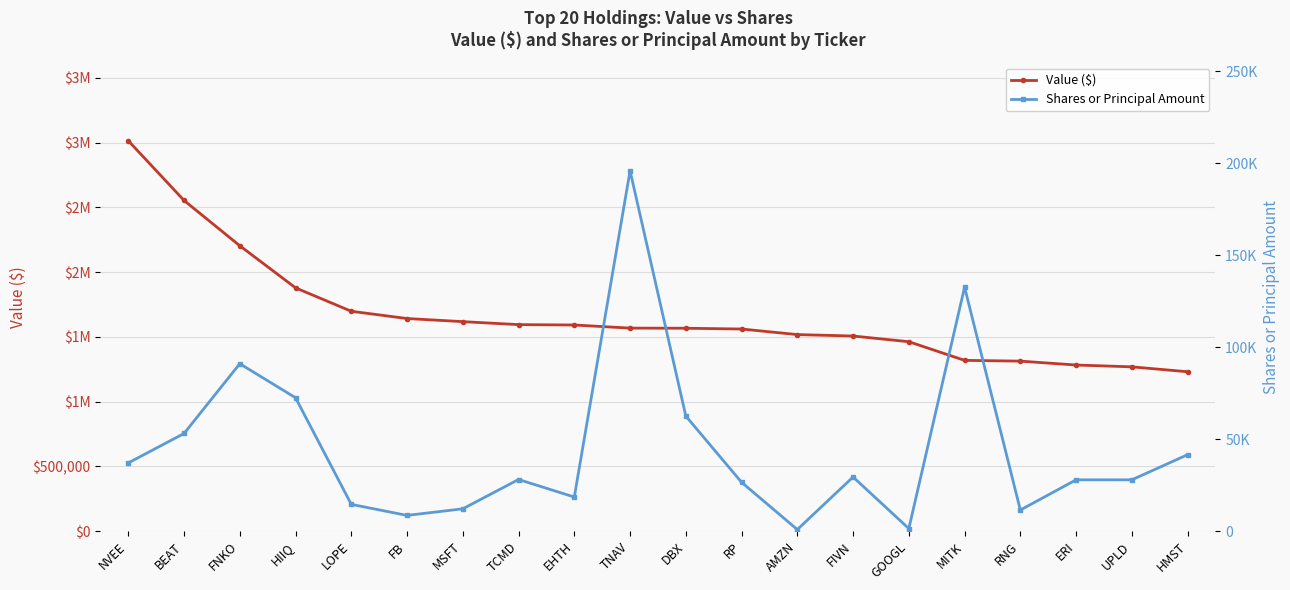

Rank the series by their maximum value, from lowest to highest.

Shares or Principal Amount, Value ($)